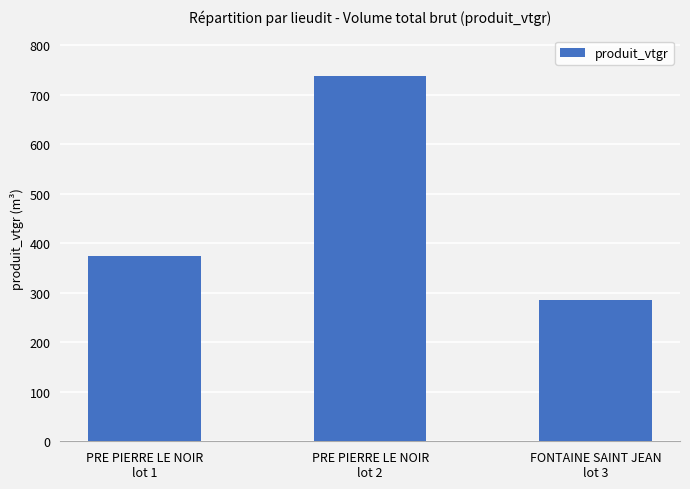

What is the ratio of the value at FONTAINE SAINT JEAN
lot 3 to the value at PRE PIERRE LE NOIR
lot 1?

0.8